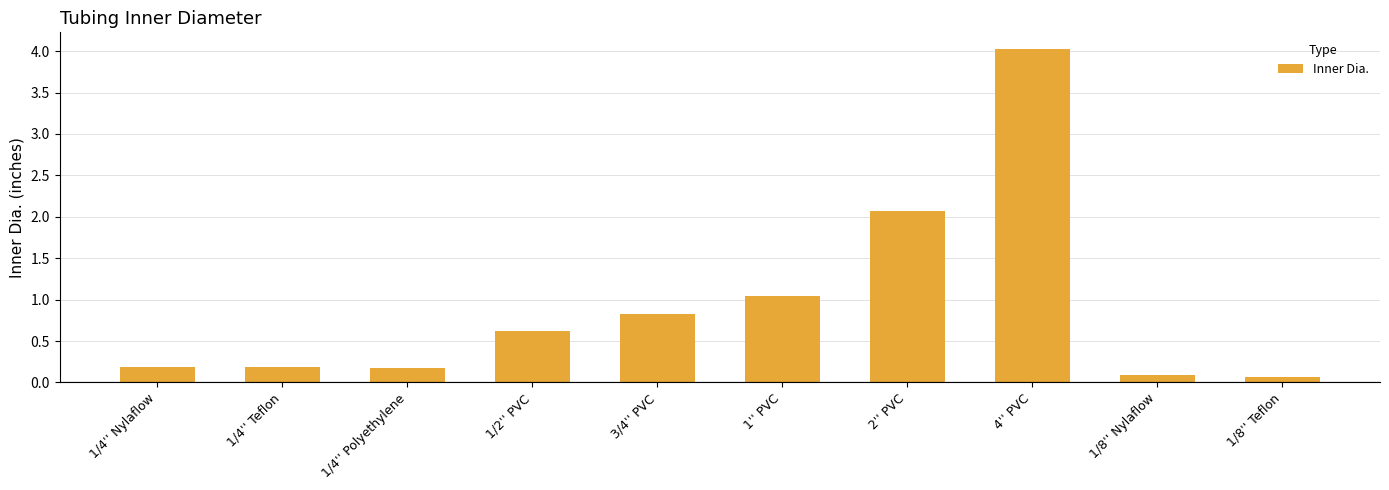

What is the label of the 3rd bar from the left?

1/4'' Polyethylene